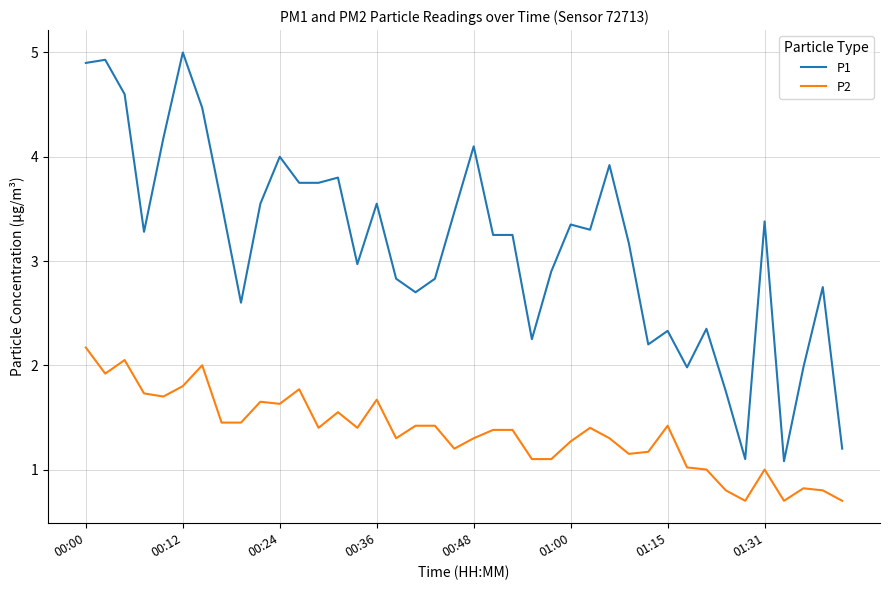

What is the maximum value for P1?

5.0